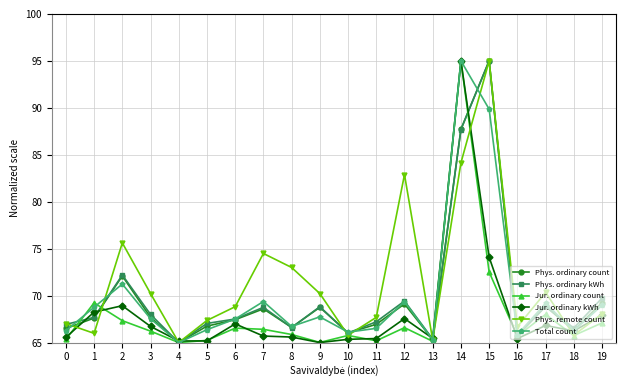

At which label does Phys. ordinary count first exceed 67?

1